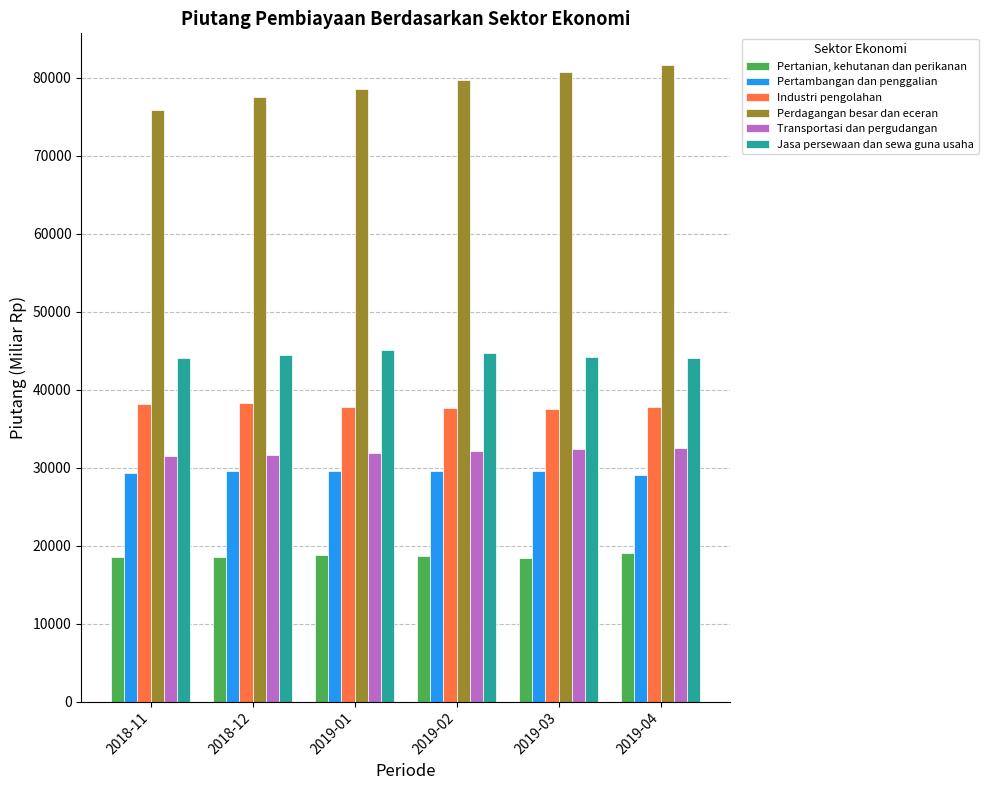

True or false: Transportasi dan pergudangan has a value of 48940.7 at 2018-12.

False